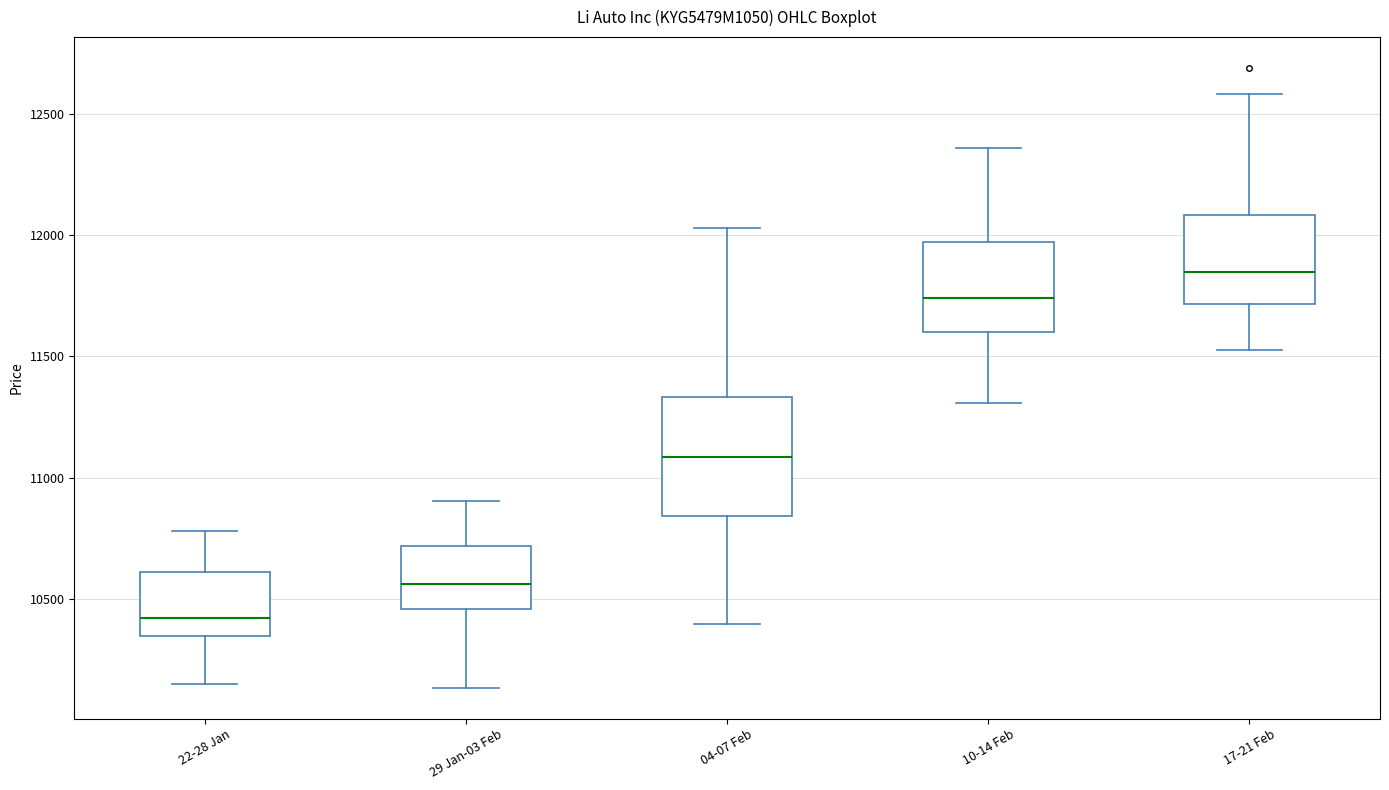

Reading left to right, read every box against the y-axis: the position of its median line, the range the box covers, and the ends of its whiskers. The values are not printed on the chart, so give them approximately, as read against the axis.

22-28 Jan: median 10400, box 10350 to 10600, whiskers 10150 to 10800
29 Jan-03 Feb: median 10550, box 10450 to 10700, whiskers 10150 to 10900
04-07 Feb: median 11100, box 10850 to 11350, whiskers 10400 to 12050
10-14 Feb: median 11750, box 11600 to 11950, whiskers 11300 to 12350
17-21 Feb: median 11850, box 11700 to 12100, whiskers 11550 to 12600